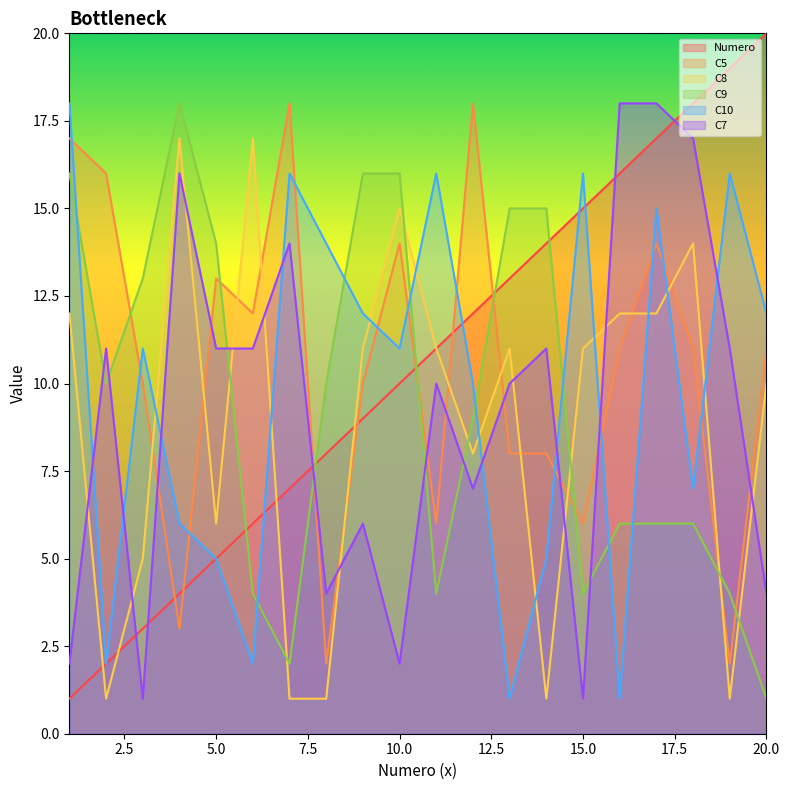

True or false: Numero and C9 cross at least once.

True